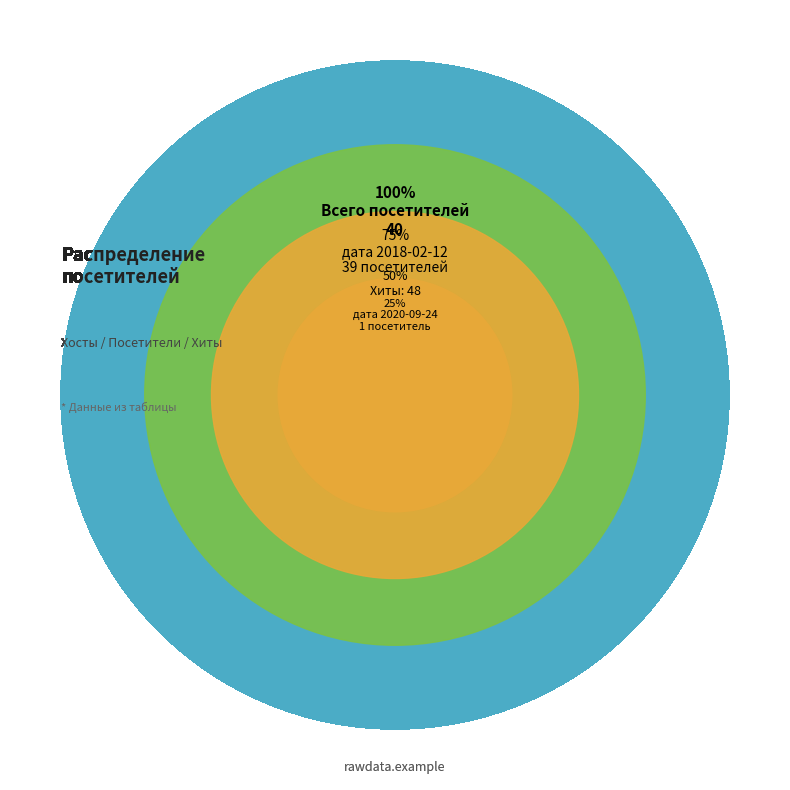

Which has a higher value, 2018-02-12 (Хосты=39) or 2020-09-24 (Хосты=1)?

2018-02-12 (Хосты=39)